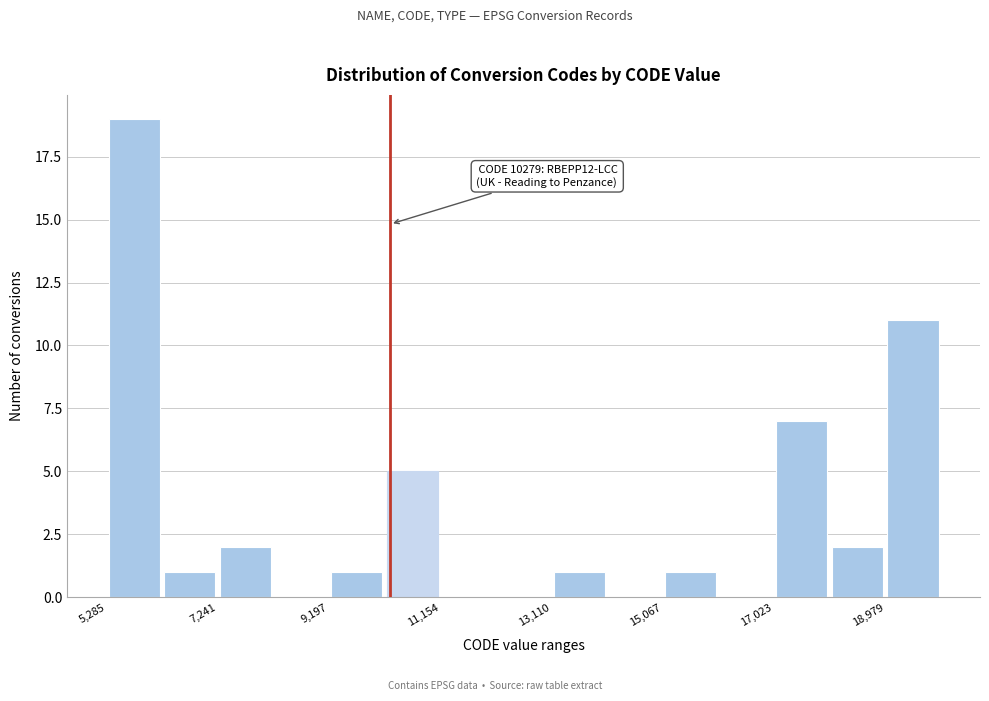

Which range on the x-axis has the tallest bar?

5200 to 6200